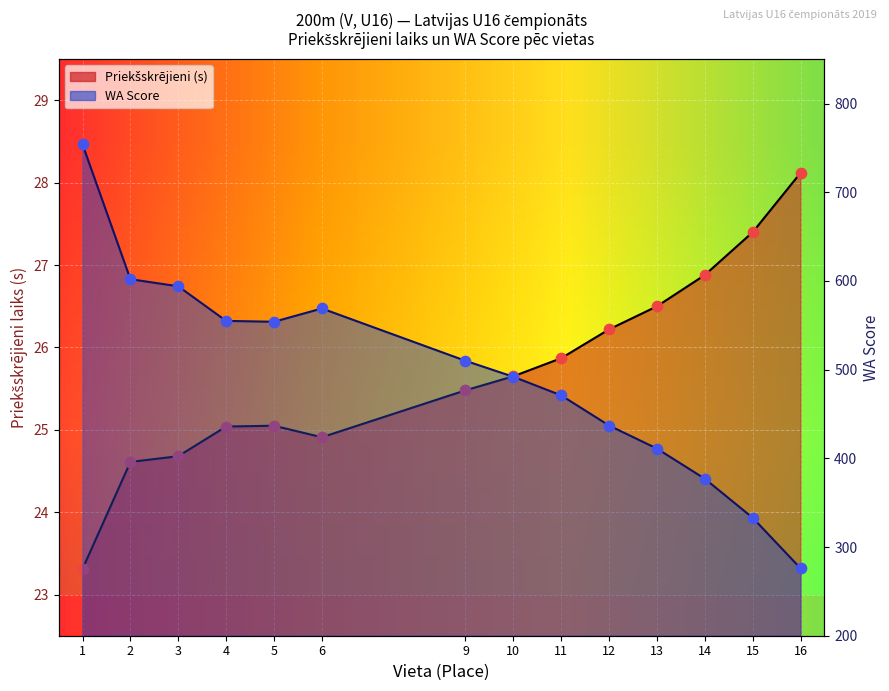

Which series reaches the minimum Y coordinate?

Priekšskrējieni